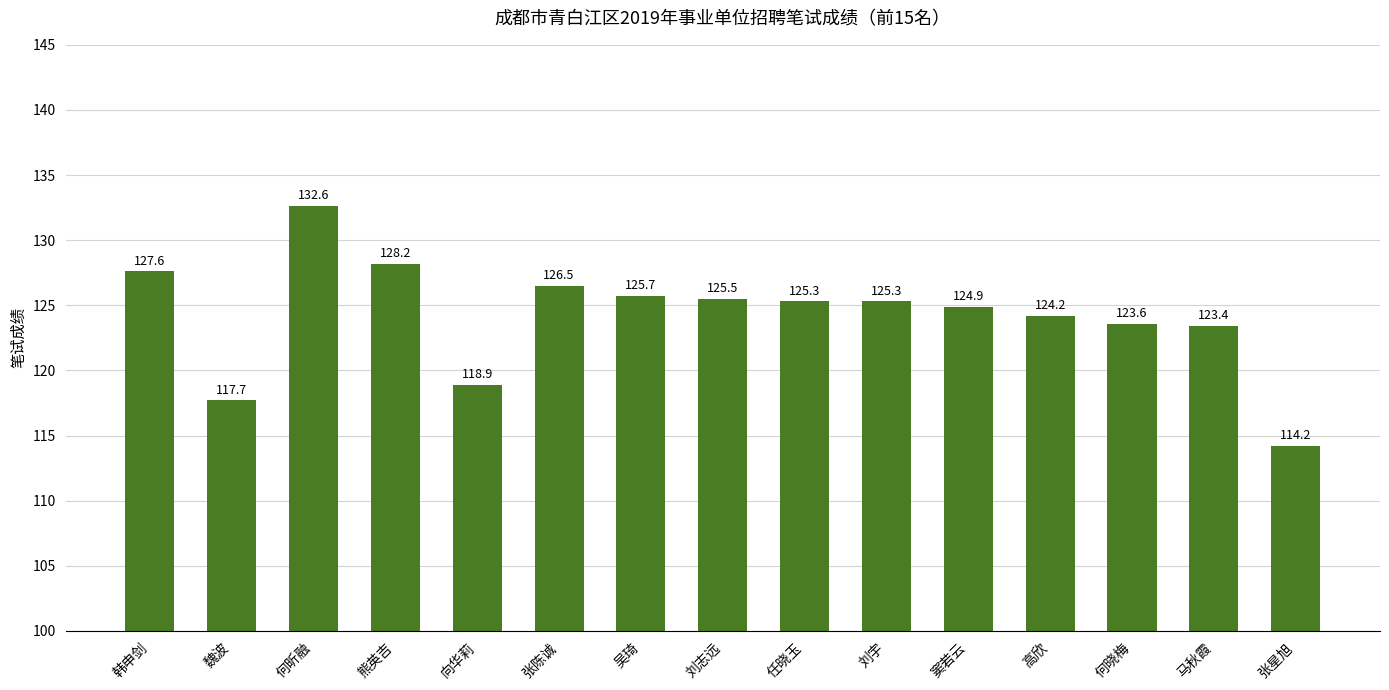

What is the difference between the maximum and minimum values?

18.4